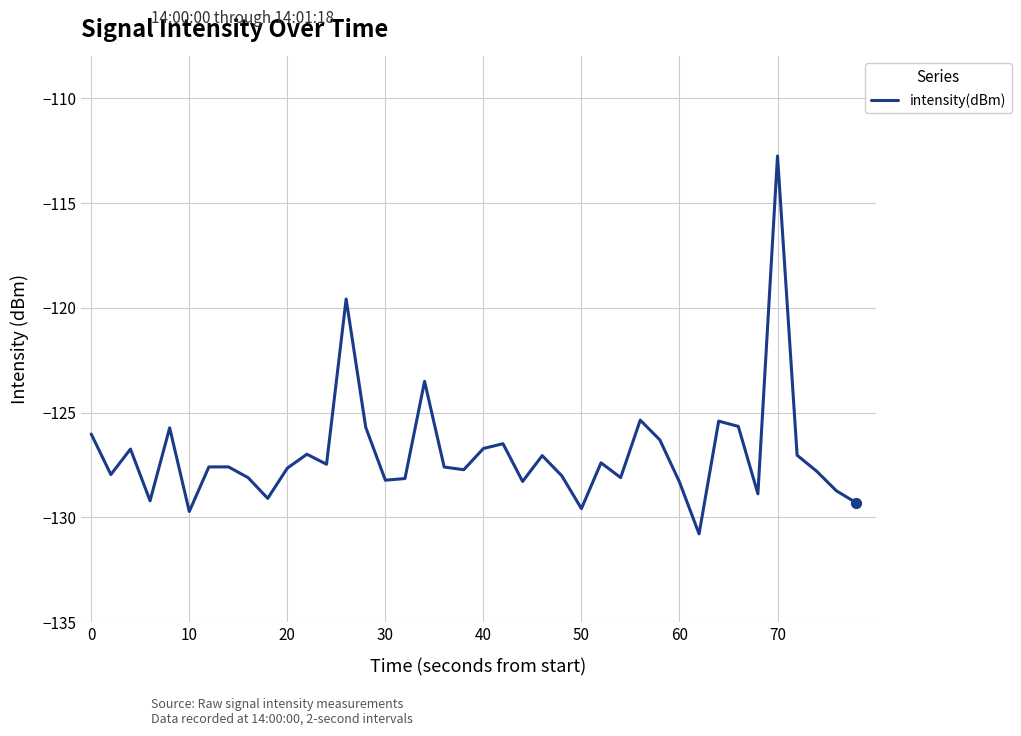

What is the maximum value shown in the chart?

-112.8